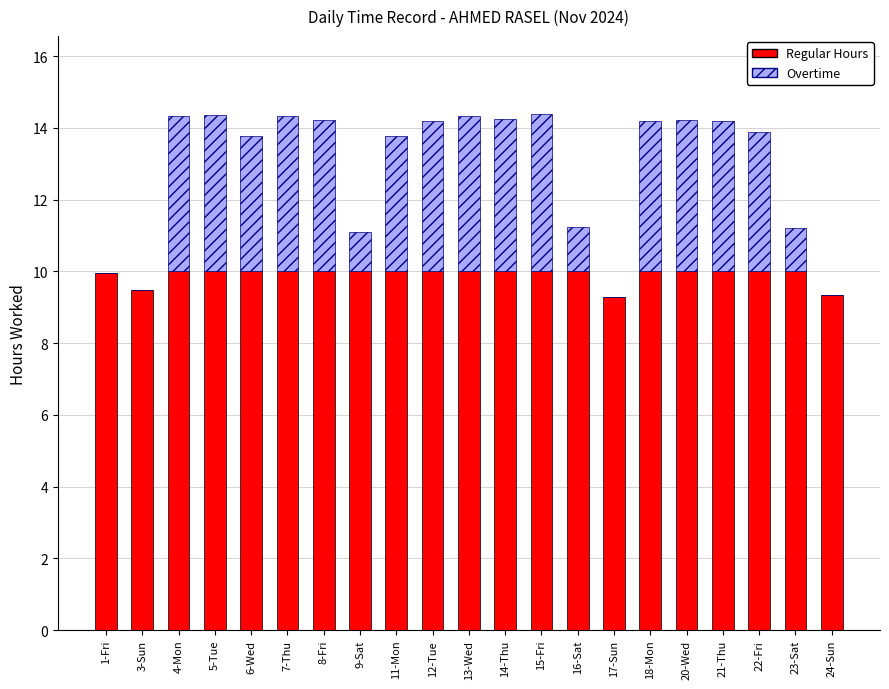

How many series are shown in this chart?

2